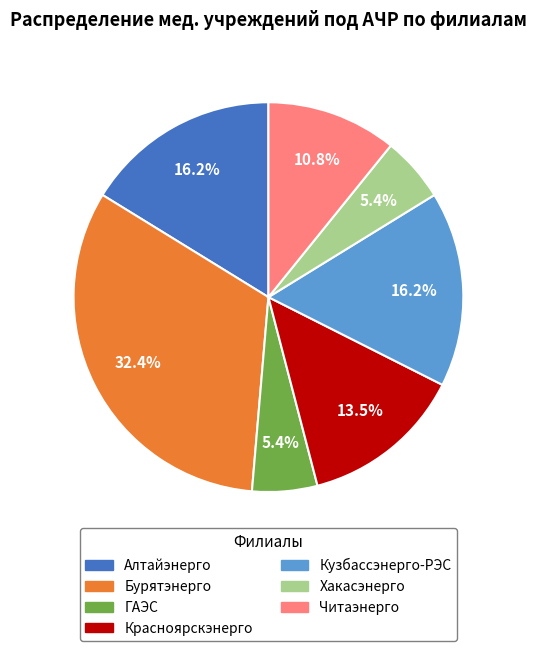

The Читаэнерго slice represents 11% of the pie. True or false?

True